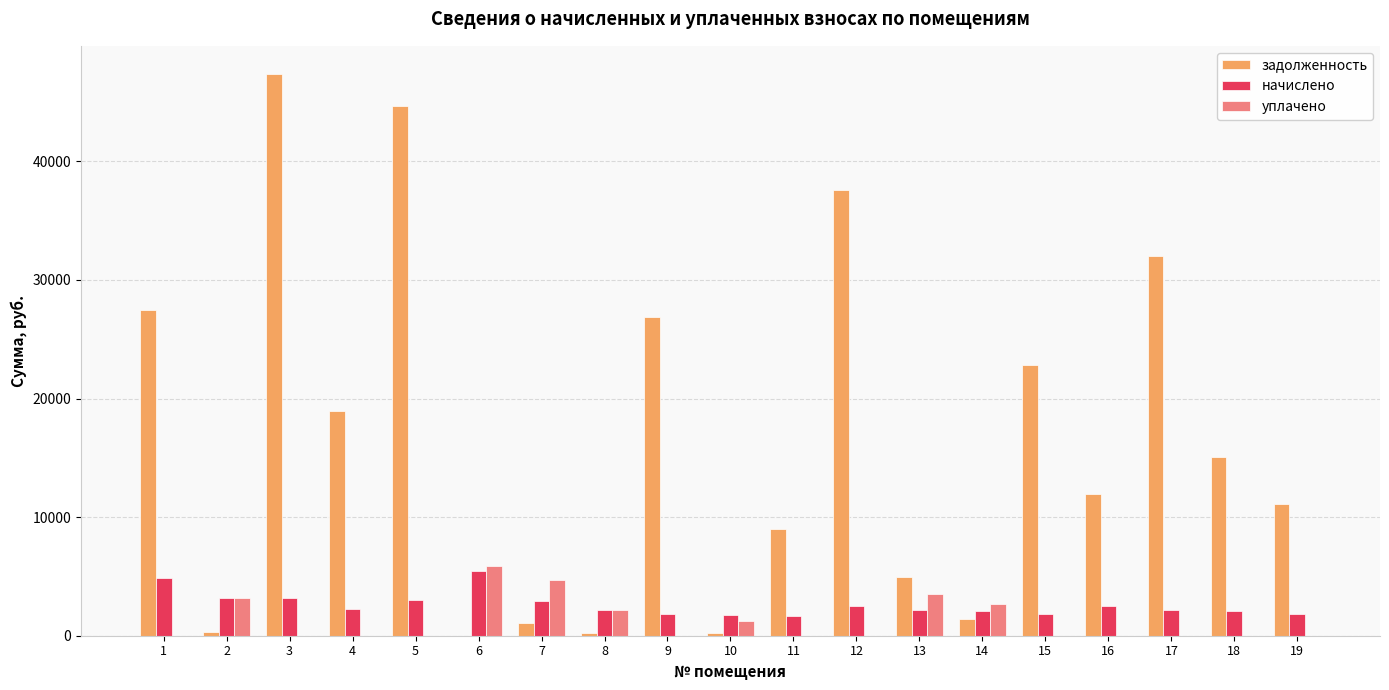

What is the maximum value for уплачено?

5876.2